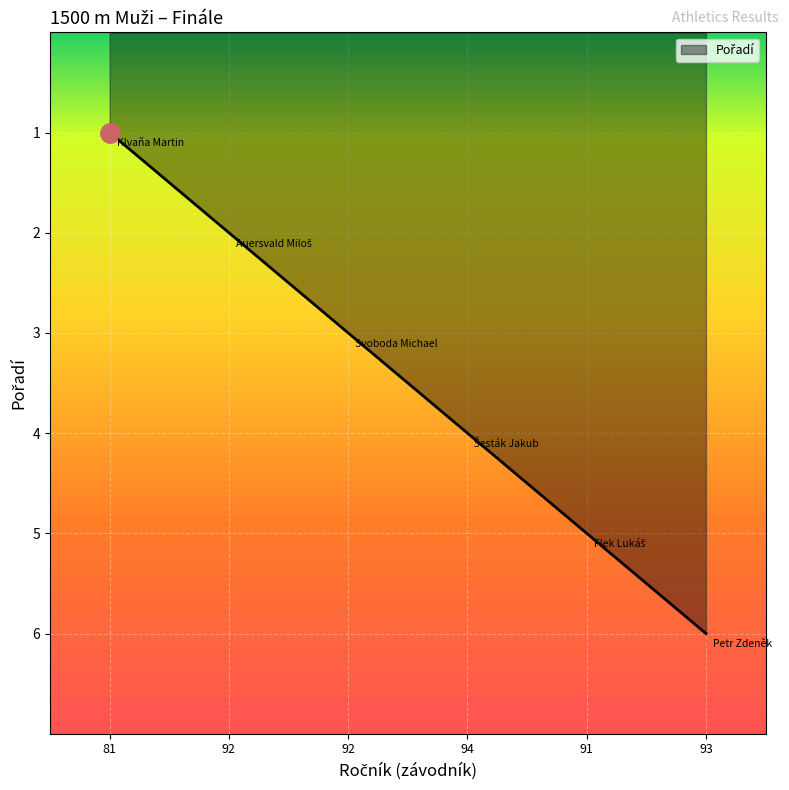

What is the sum of the values at 93 and 81?

7